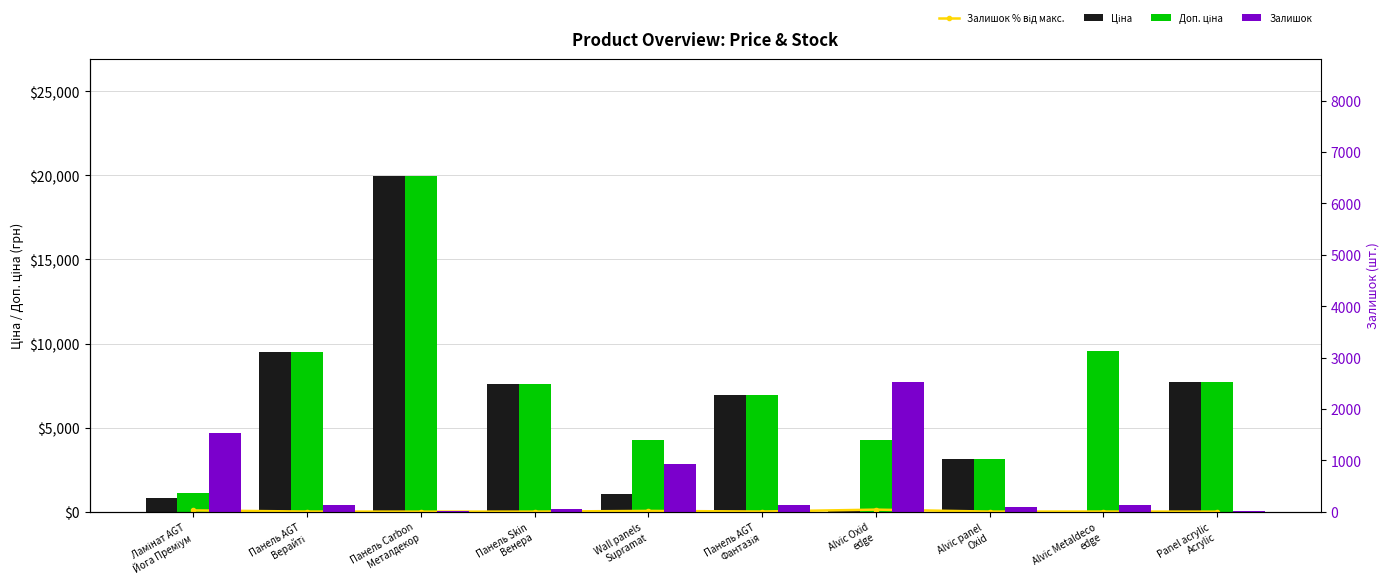

What is the highest value of the Залишок % від макс. series?

120.0